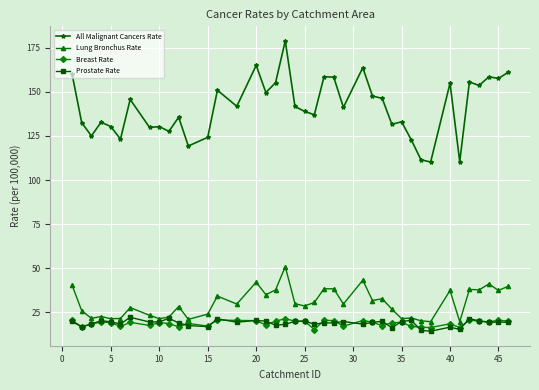

Which series has the largest range (max minus min)?

All Malignant Cancers Rate